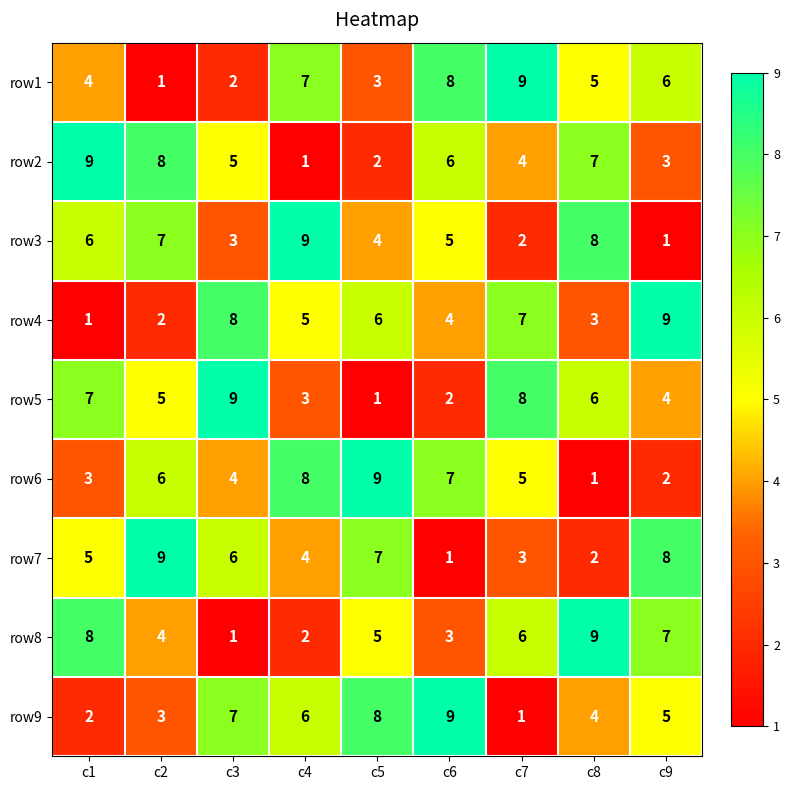

True or false: row1 has a value of 2 at c1.

False